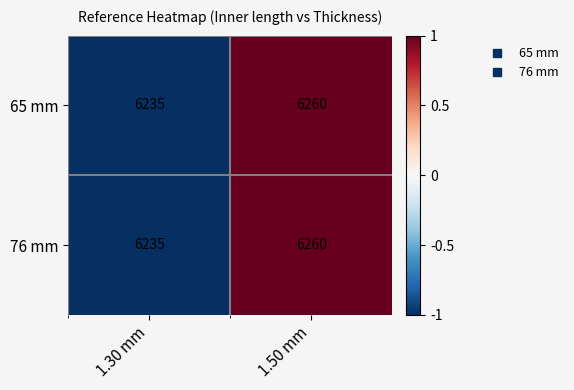

List the labels in order of 65 mm value, largest first.

1.50 mm, 1.30 mm